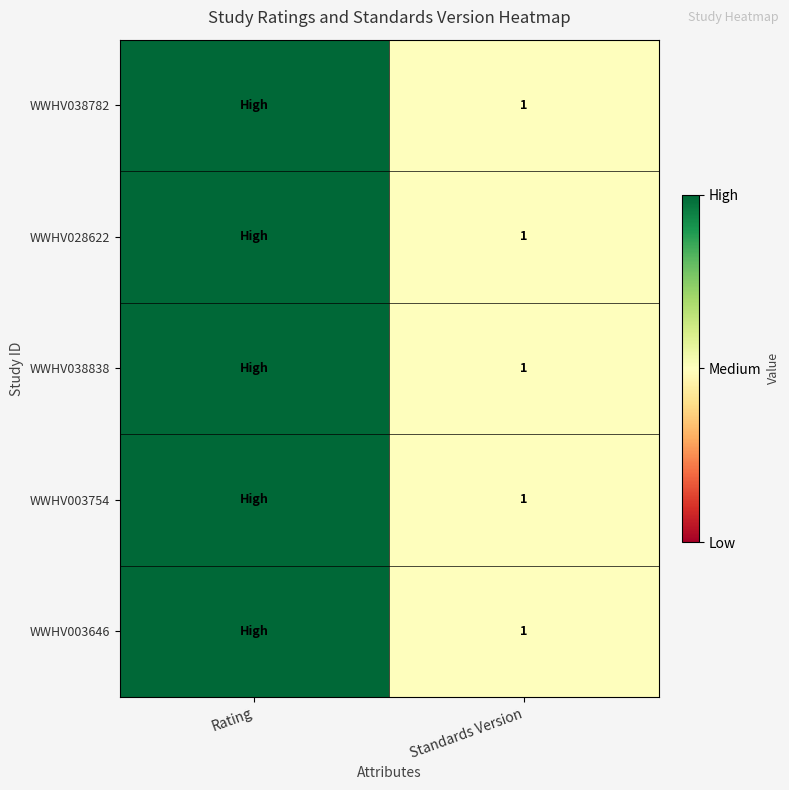

What is the greatest value displayed?

2